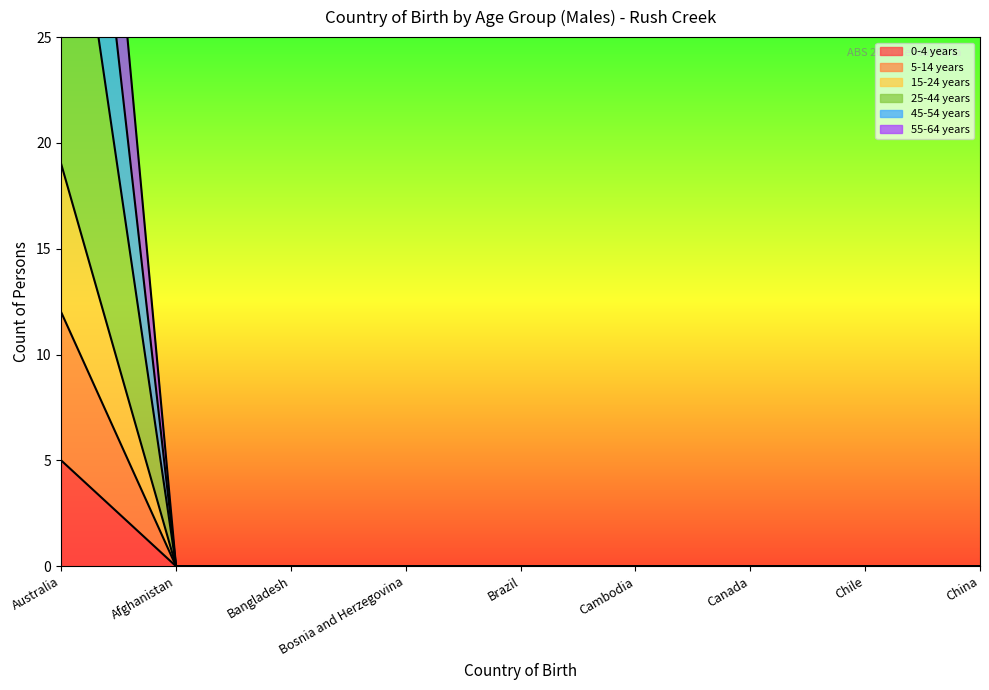

Between Brazil and Chile, which is larger?

Brazil